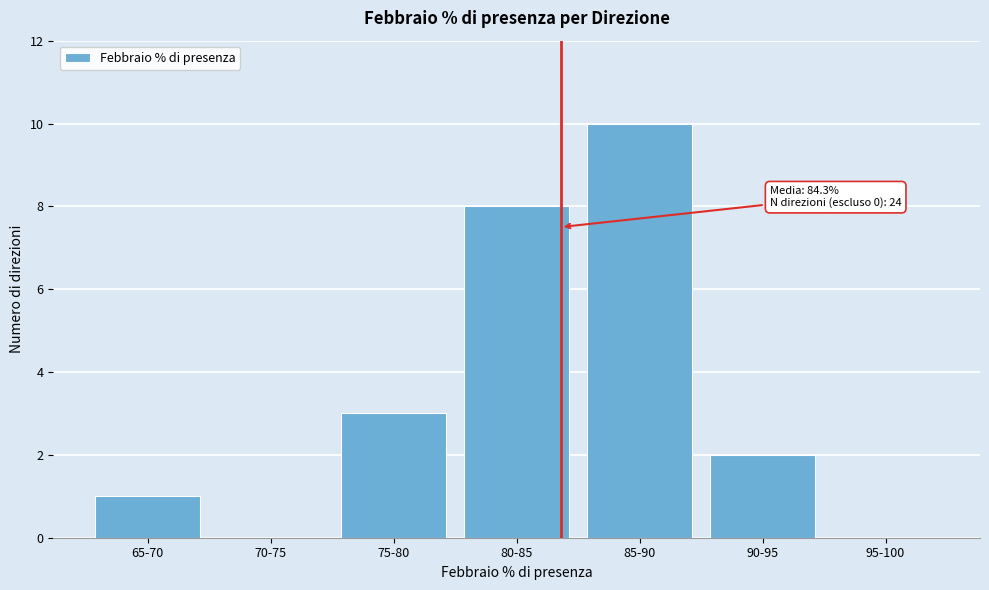

Reading left to right, what are all the values shown in this chart?

65-70=1	70-75=0	75-80=3	80-85=8	85-90=10	90-95=2	95-100=0